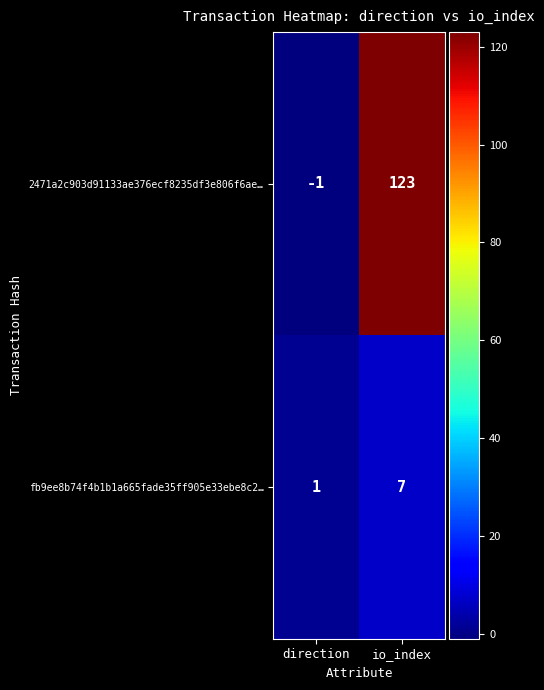

Where is 2471a2c903d91133ae376ecf8235df3e806f6ae… nearest to the value 61?

direction